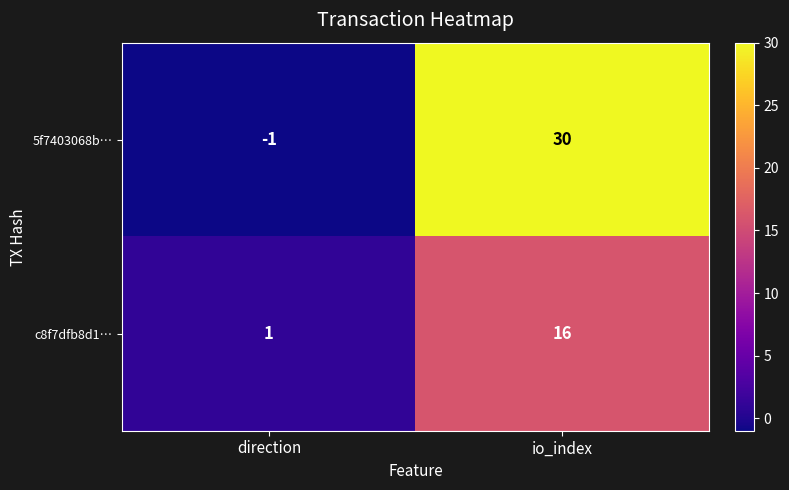

Rank the series by their maximum value, from highest to lowest.

5f7403068b…, c8f7dfb8d1…